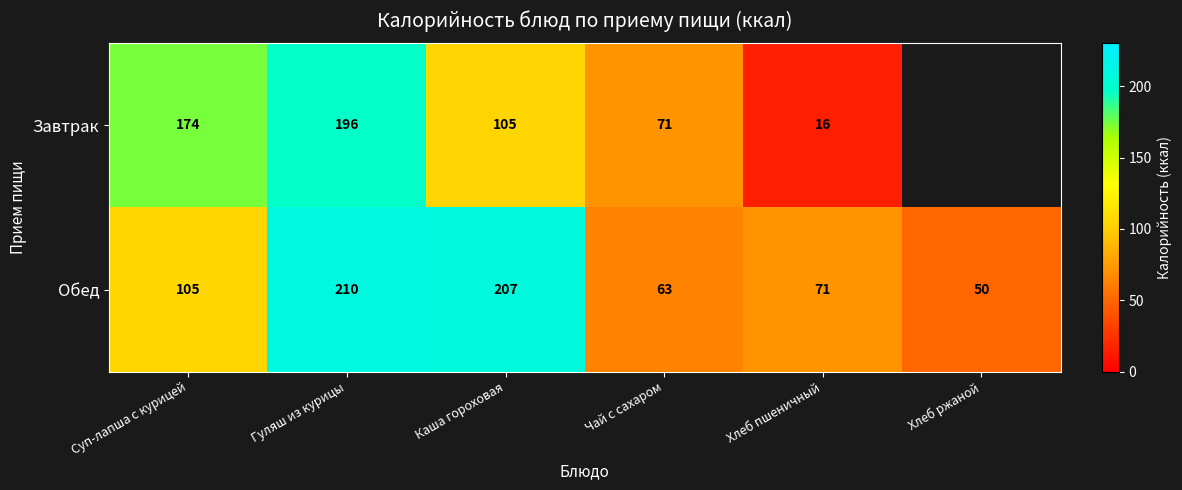

Which category has the lowest value in the row_0 series?

Хлеб пшеничный